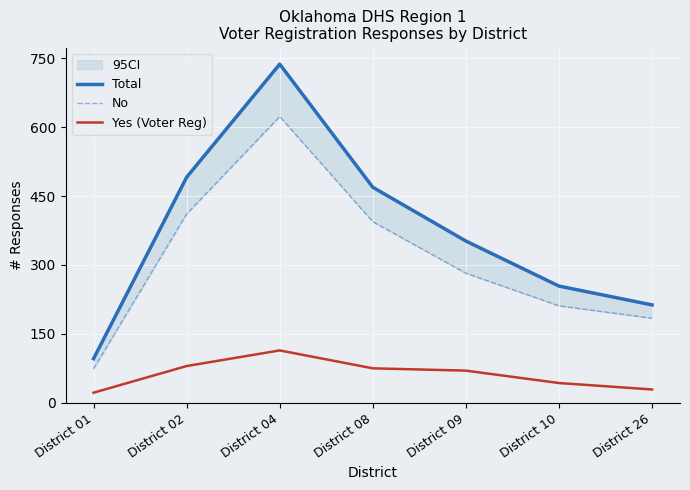

What is the value of the Yes (Voter Reg) point at the 7th from the left?

29